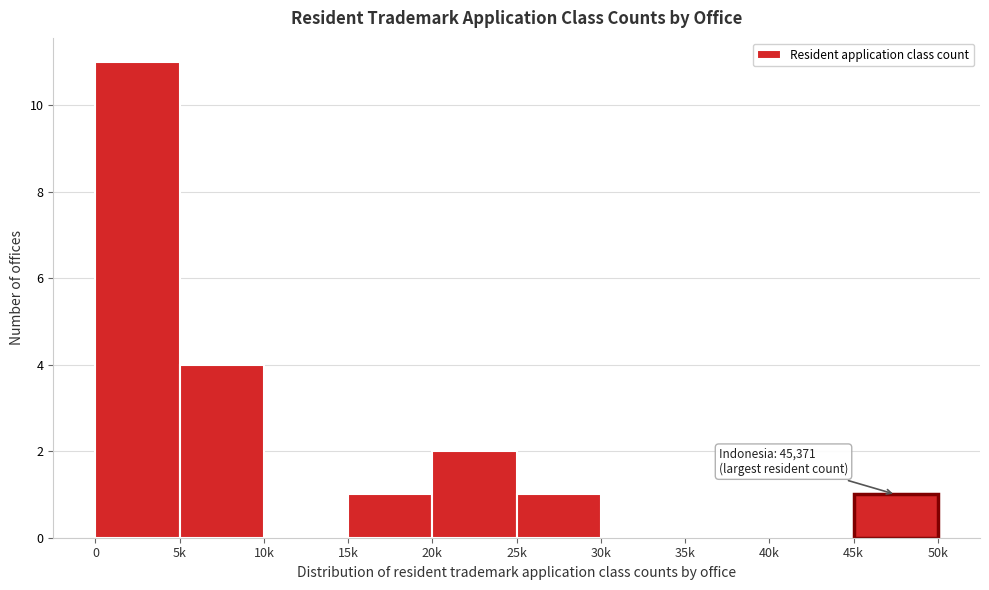

Reading right to left, list all the values displayed in this chart.

45k=1	40k=0	35k=0	30k=0	25k=1	20k=2	15k=1	10k=0	5k=4	0=11